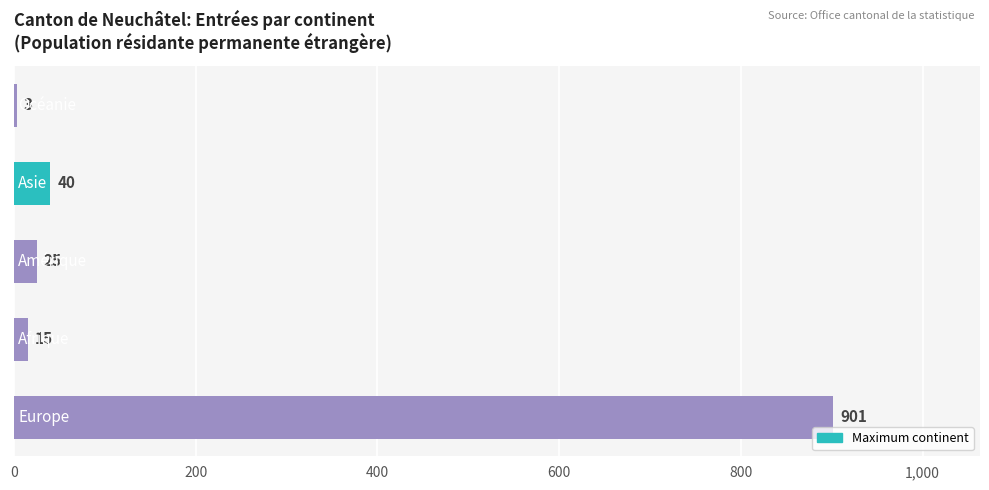

What is the greatest value displayed?

901